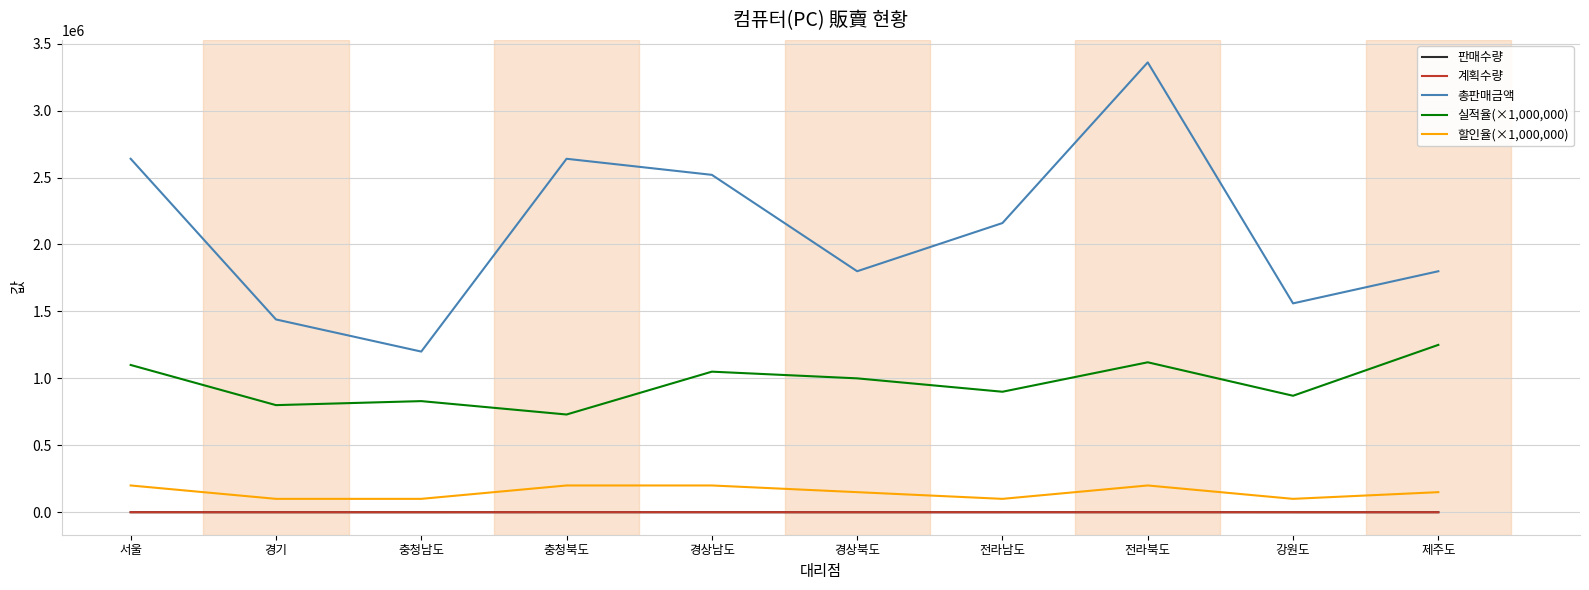

What position from the left is 강원도?

9